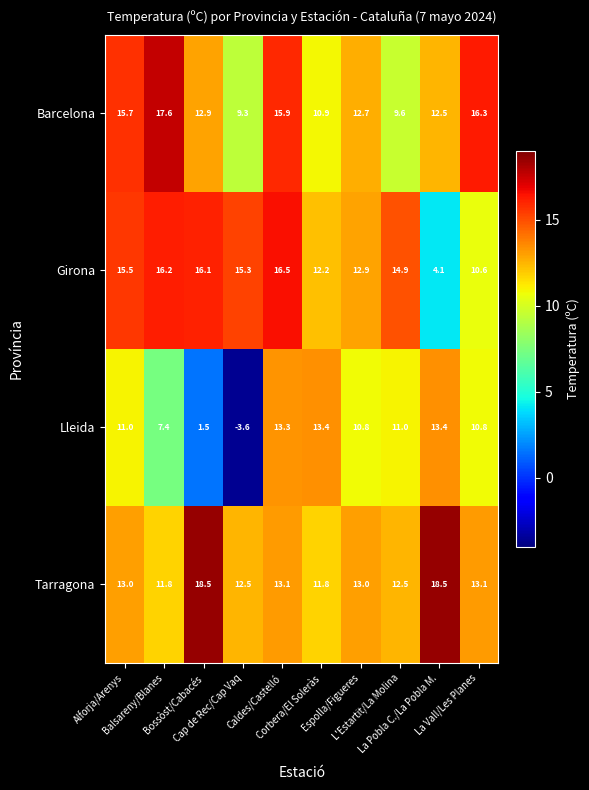

Which series has the largest total across all categories?

Tarragona